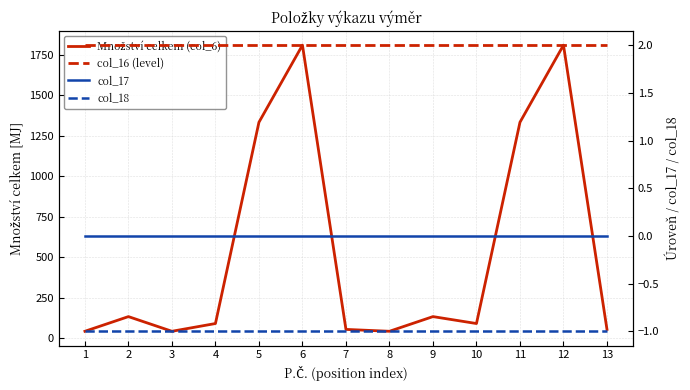

Which series has the widest spread of values?

Množství celkem (col_6)